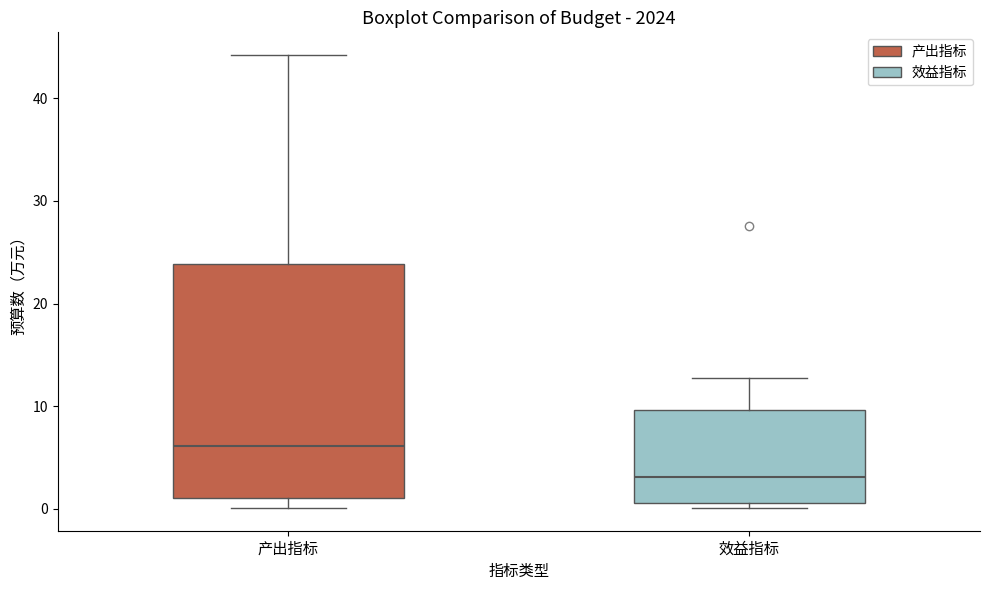

Reading left to right, read every box against the y-axis: the position of its median line, the range the box covers, and the ends of its whiskers. The values are not printed on the chart, so give them approximately, as read against the axis.

产出指标: median 6, box 1 to 24, whiskers 0 to 44
效益指标: median 3, box 1 to 10, whiskers 0 to 13